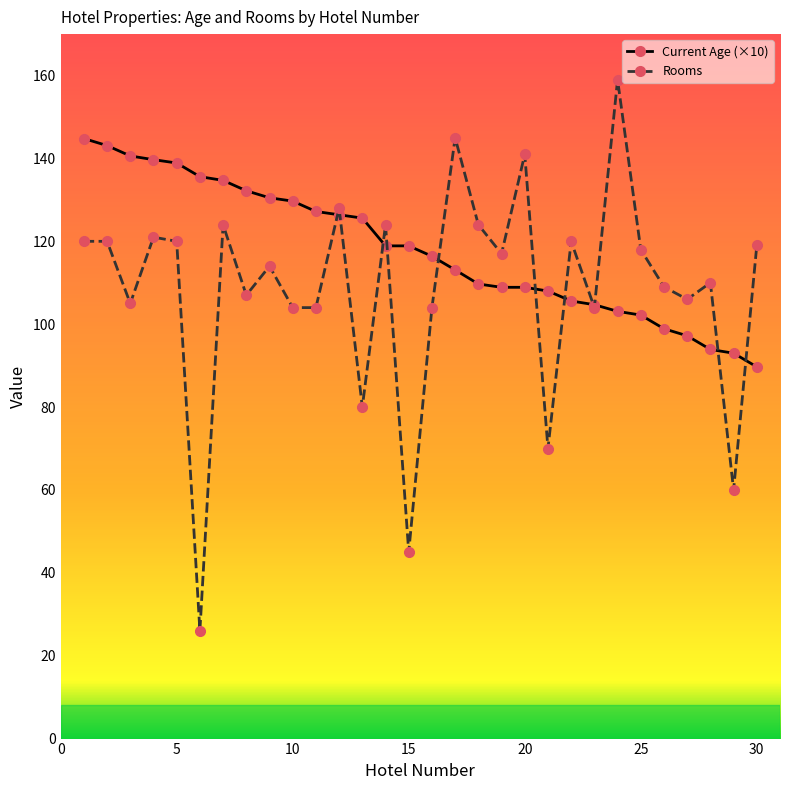

What is the value of the Current Age (×10) point at the 2nd from the left?

143.1